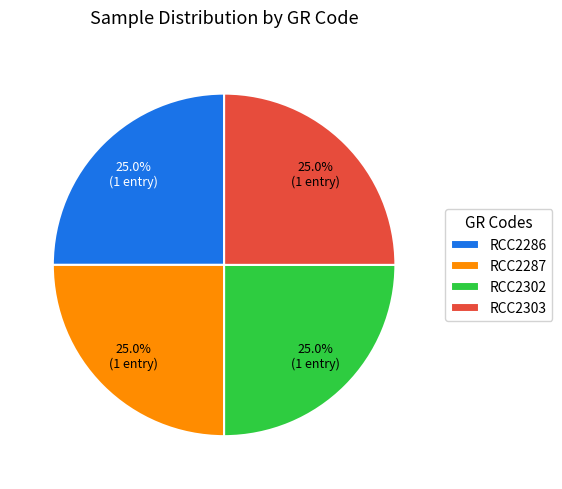

What portion of the pie excludes RCC2303?

75.0%